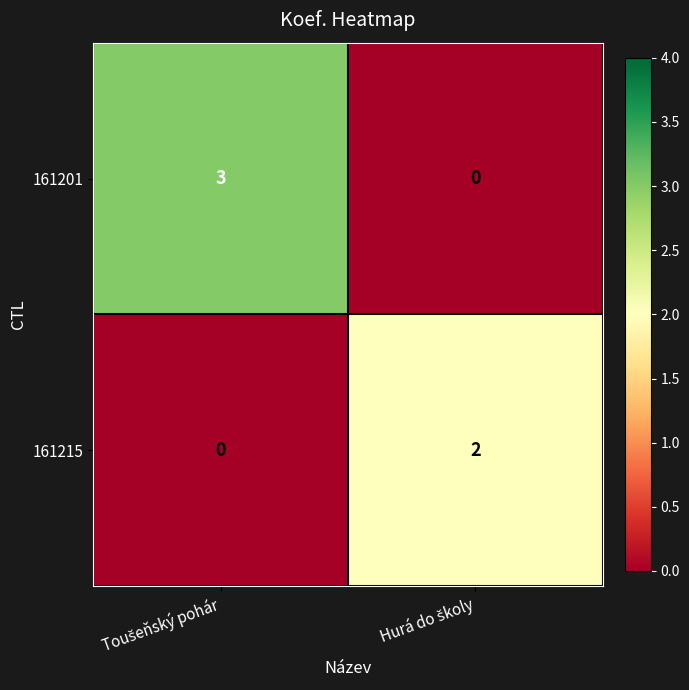

What is the maximum value shown in the chart?

3